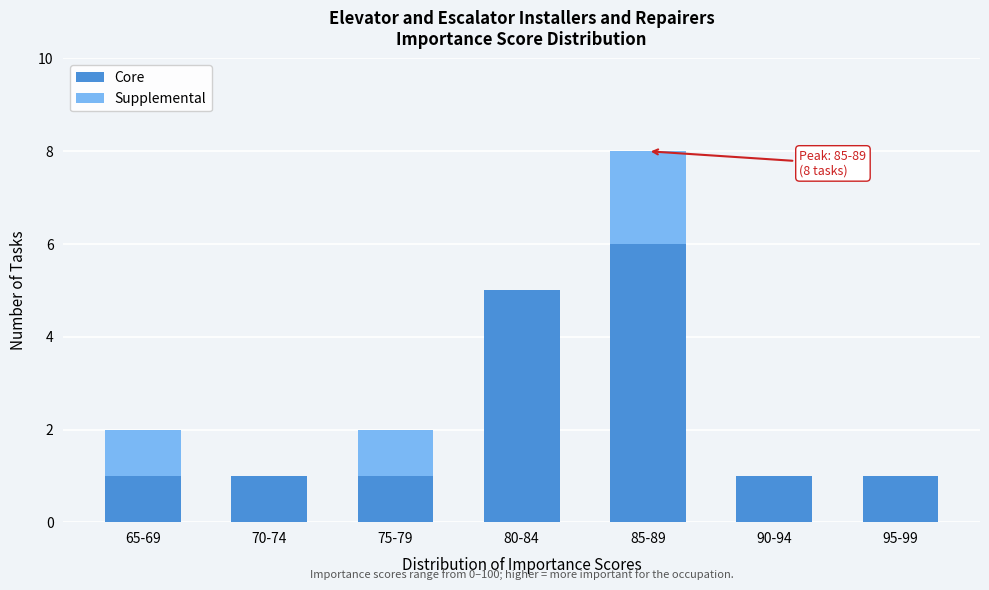

Reading left to right, what are the values for Core?

65-69=1	70-74=1	75-79=1	80-84=5	85-89=6	90-94=1	95-99=1